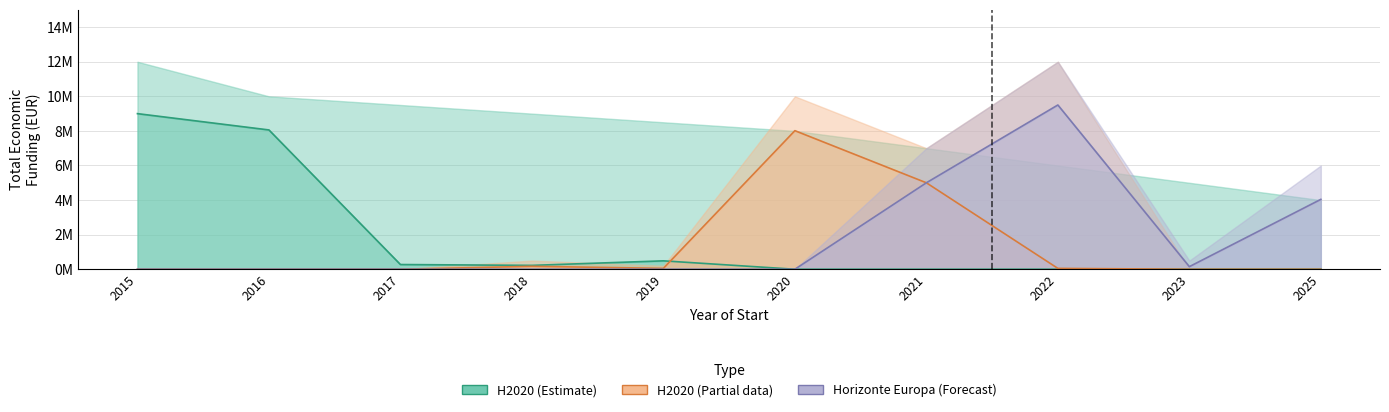

Where is the first local maximum for H2020_partial?

2018